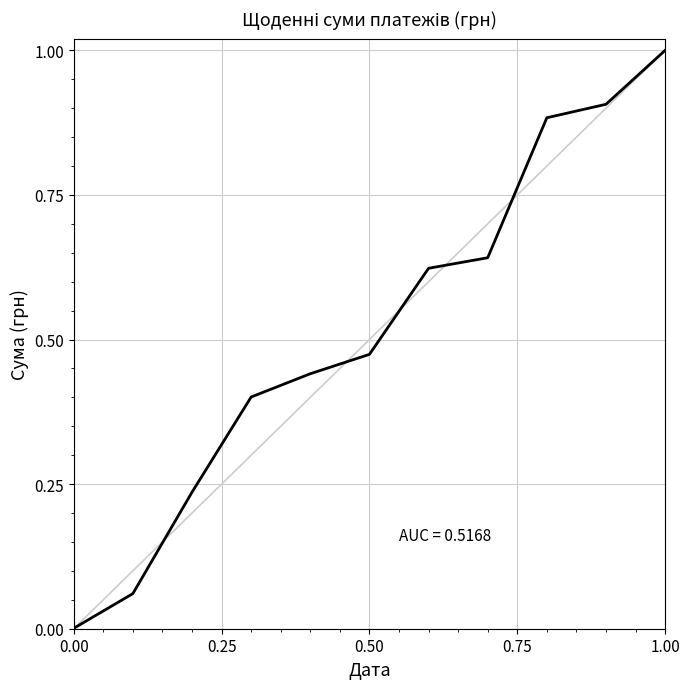

What is the greatest value displayed?

1.0